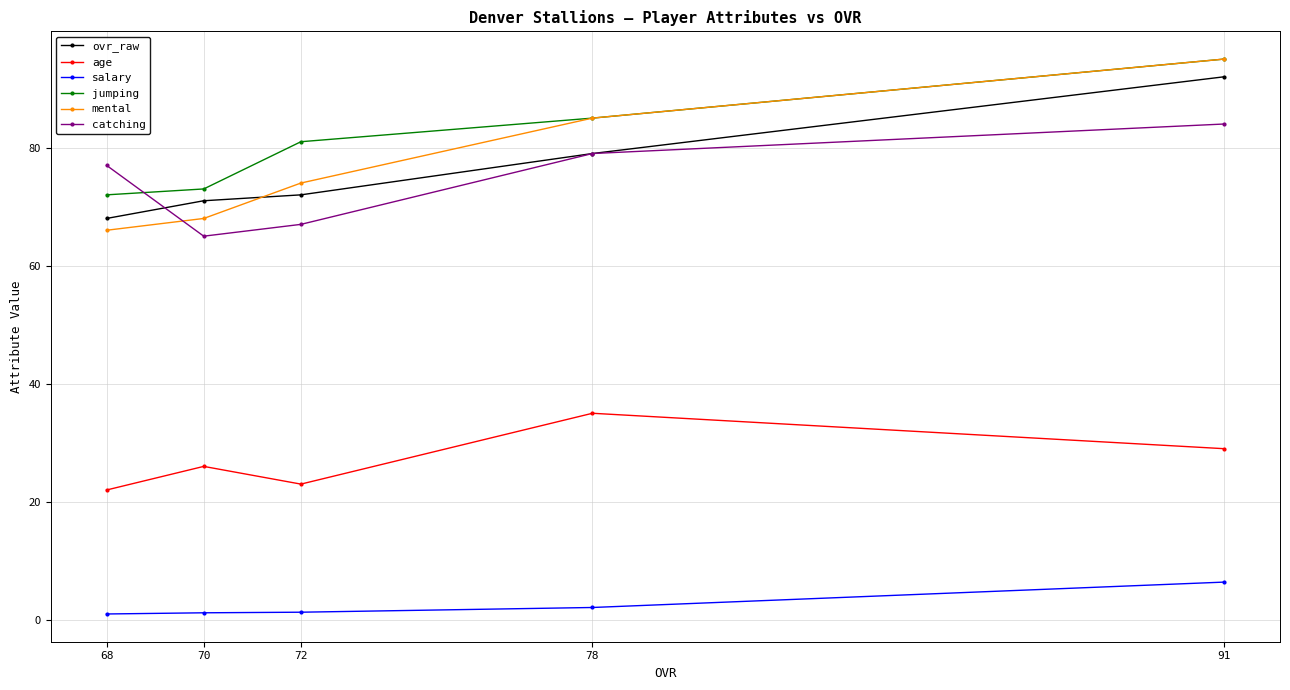

True or false: age and salary intersect in this chart.

False